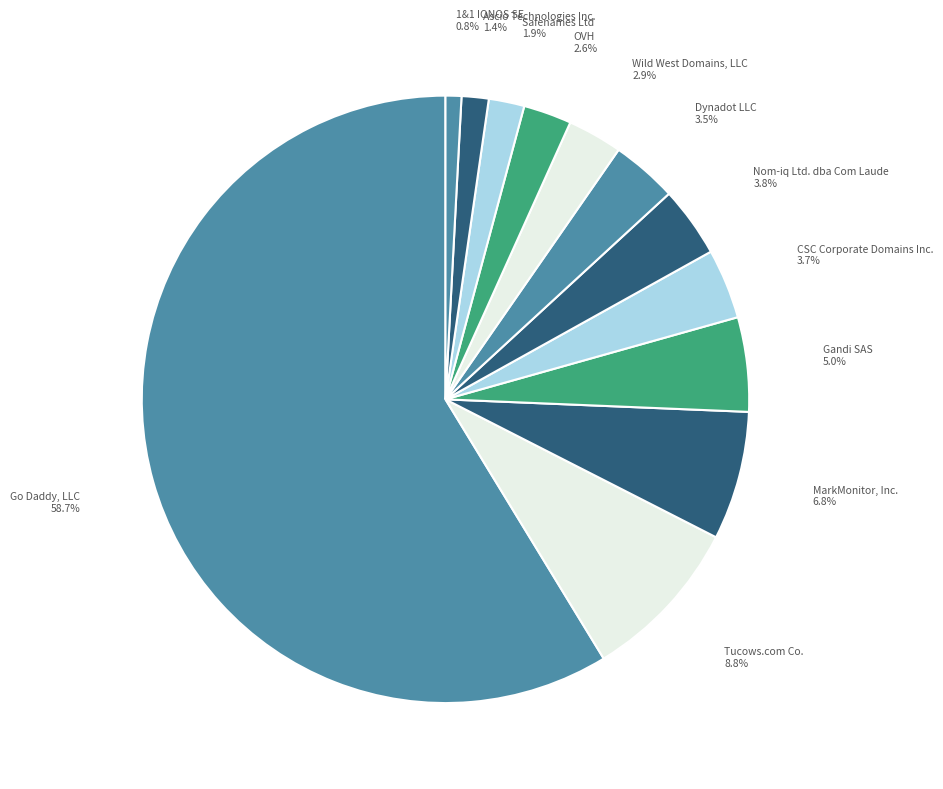

True or false: MarkMonitor, Inc. accounts for 13% of the total.

False